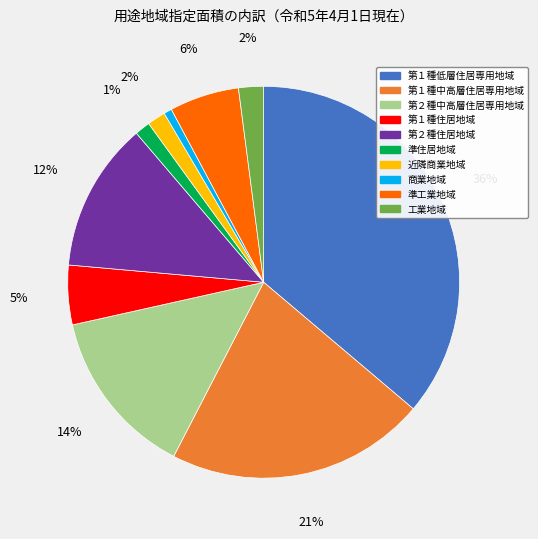

To the nearest percent, what is the difference between the 工業地域 and 準工業地域 slice percentages?

4%